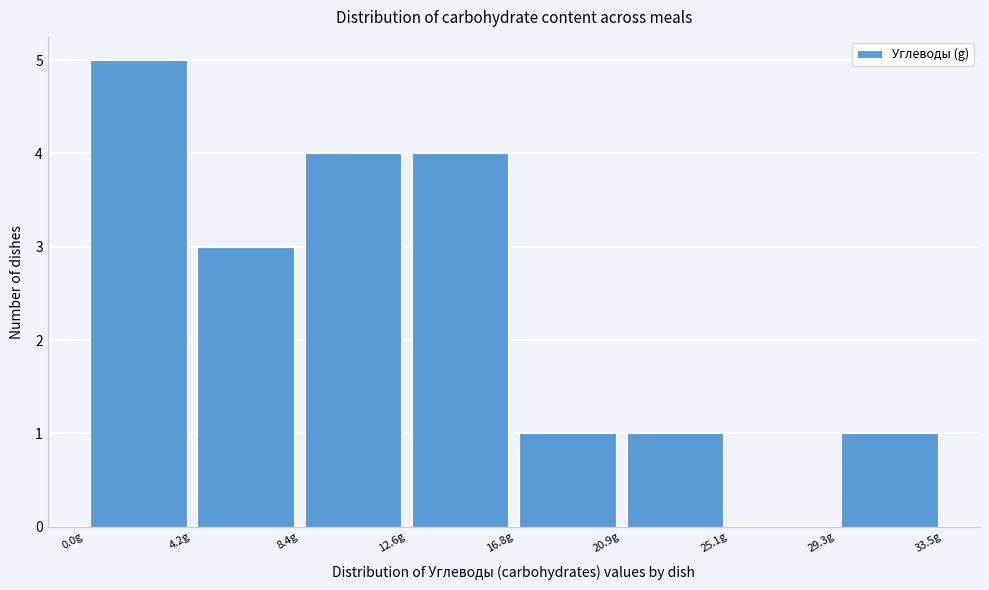

Reading left to right, transcribe this chart: for each bar, give the range it covers on the x-axis and its height. Neither the bar edges nor the heights are printed on the chart, so give them approximately, as read against the axes.

0.0 to 4.0: 5
4.0 to 8.5: 3
8.5 to 12.5: 4
12.5 to 17.0: 4
17.0 to 21.0: 1
21.0 to 25.0: 1
25.0 to 29.5: 0
29.5 to 33.5: 1